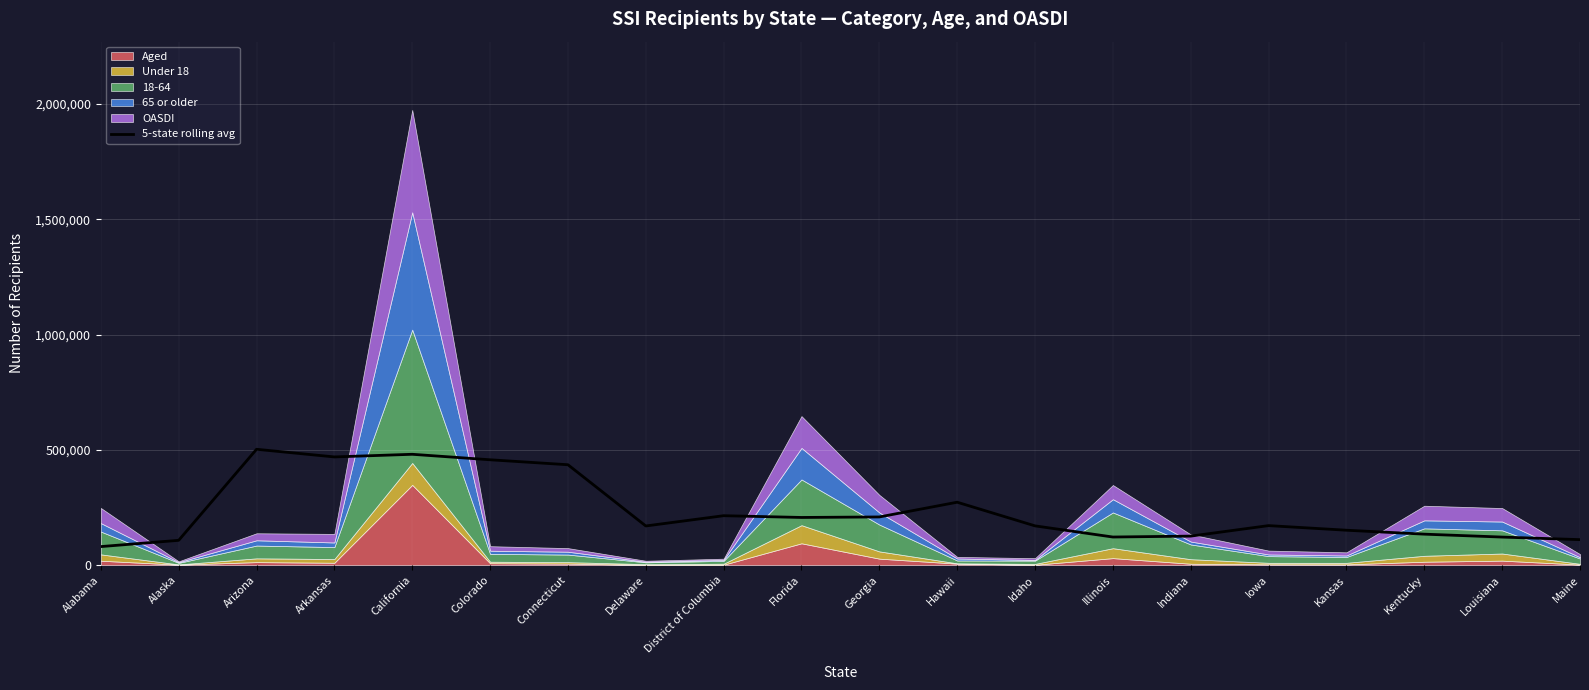

True or false: 5-state rolling avg has a value of 52029.7 at Kentucky.

False